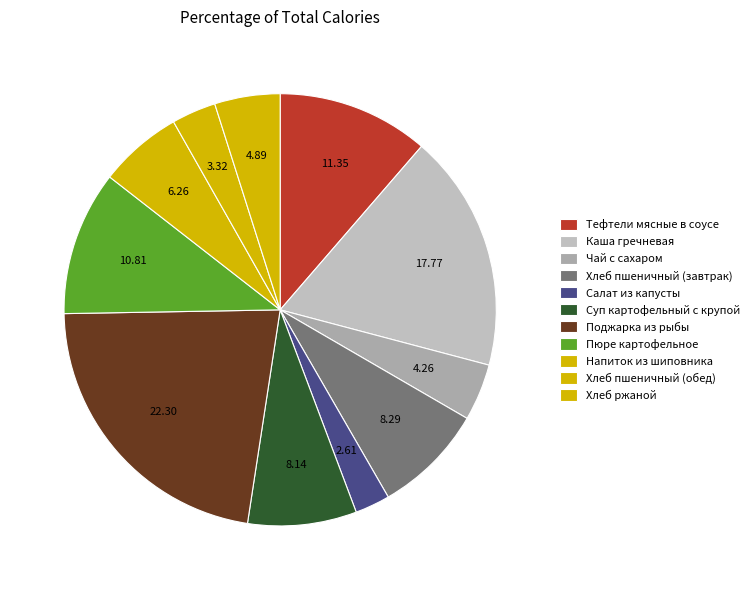

Count the number of slices in the pie.

11